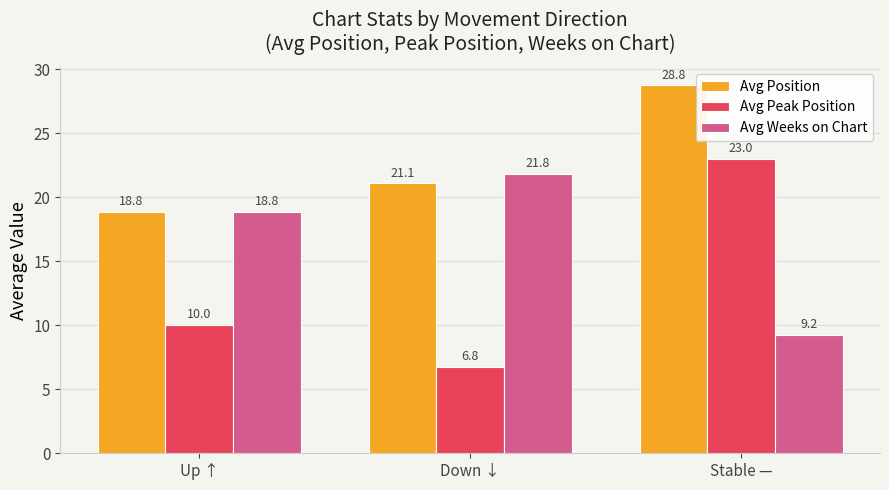

What is the value of the Avg Peak Position bar at the 1st from the left?

10.0